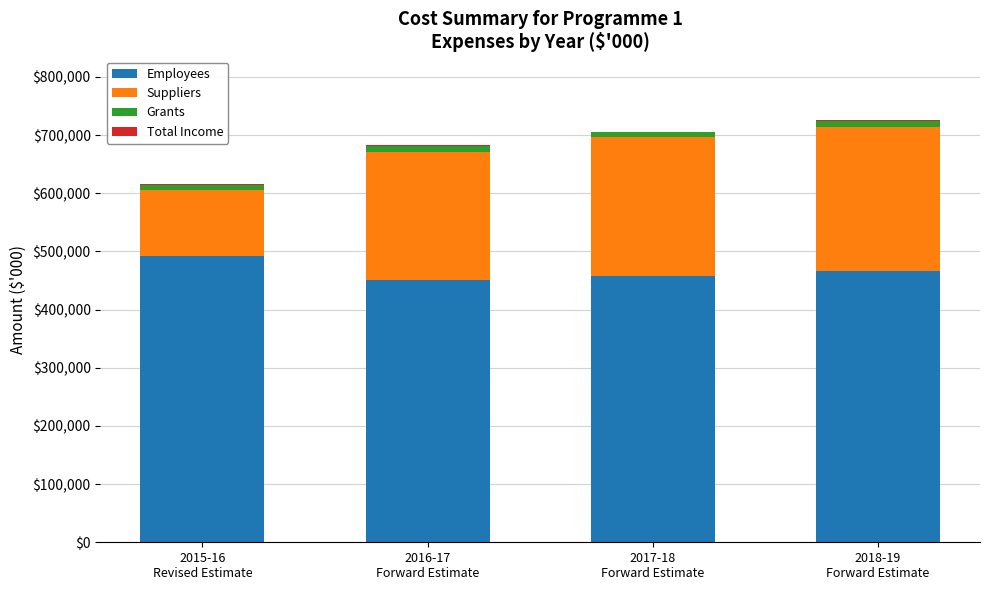

What is the highest value of the Employees series?

492420